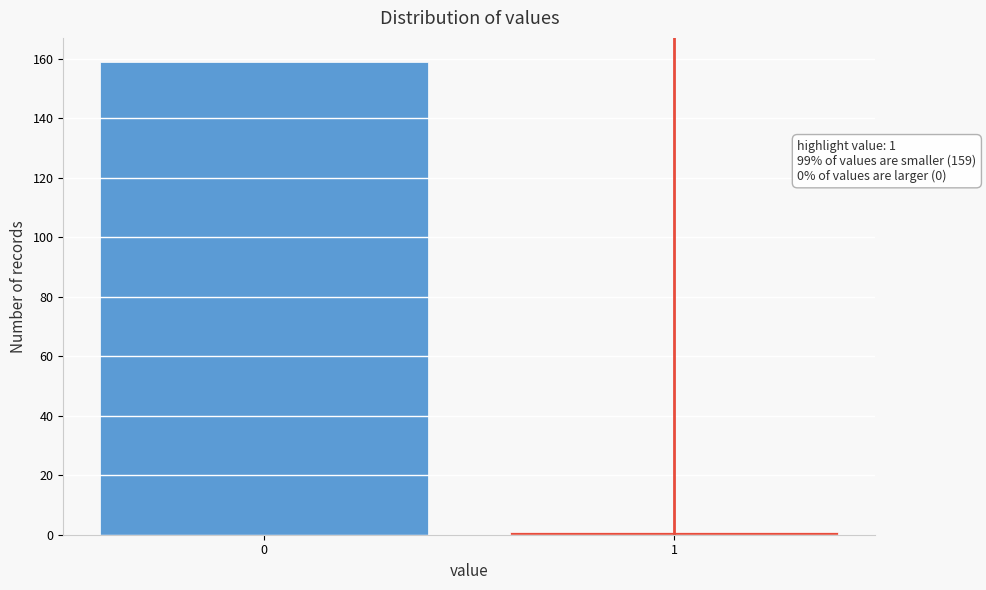

Reading left to right, list all the values displayed in this chart.

0=159	1=1